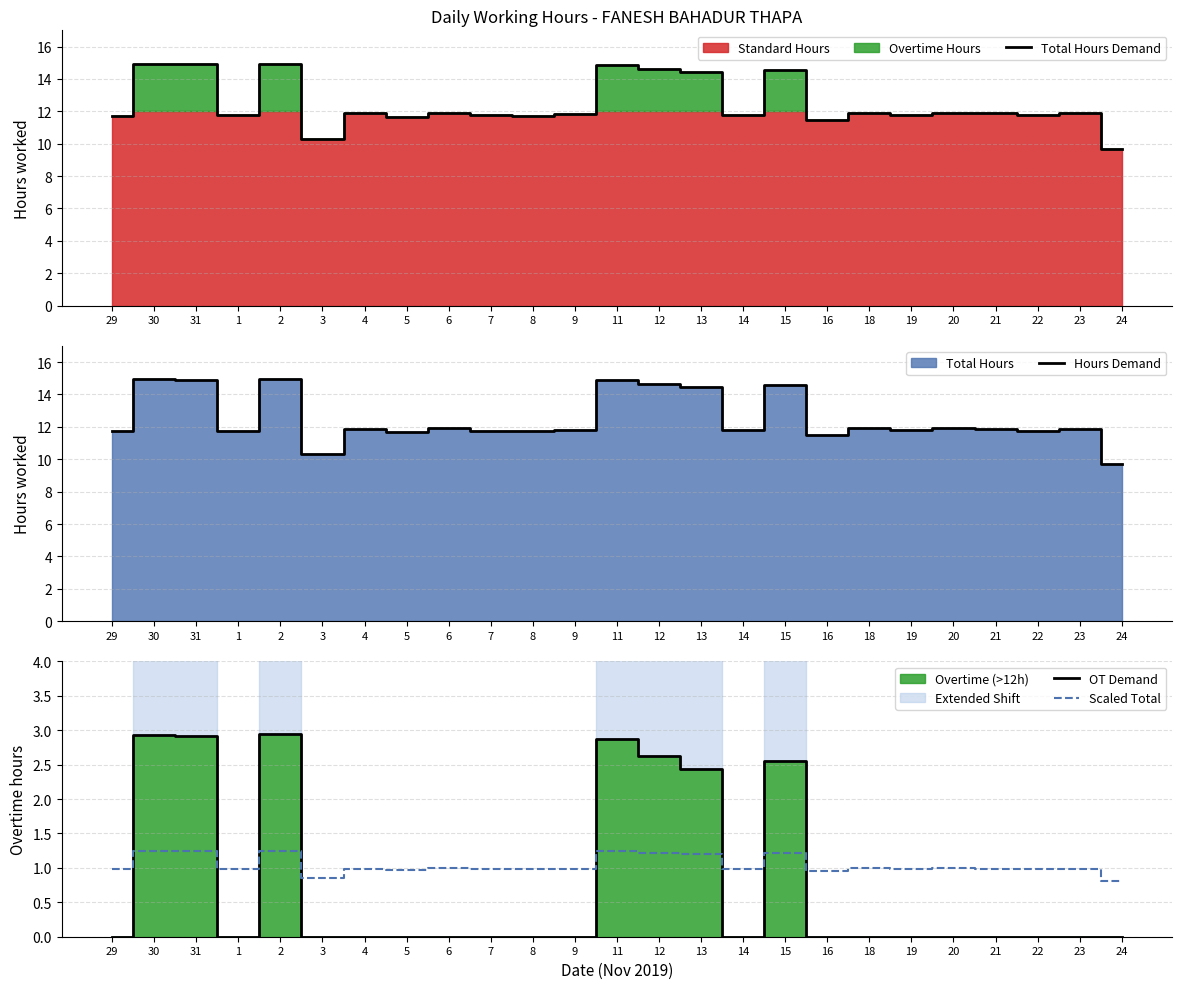

Does the chart have visible grid lines?

Yes